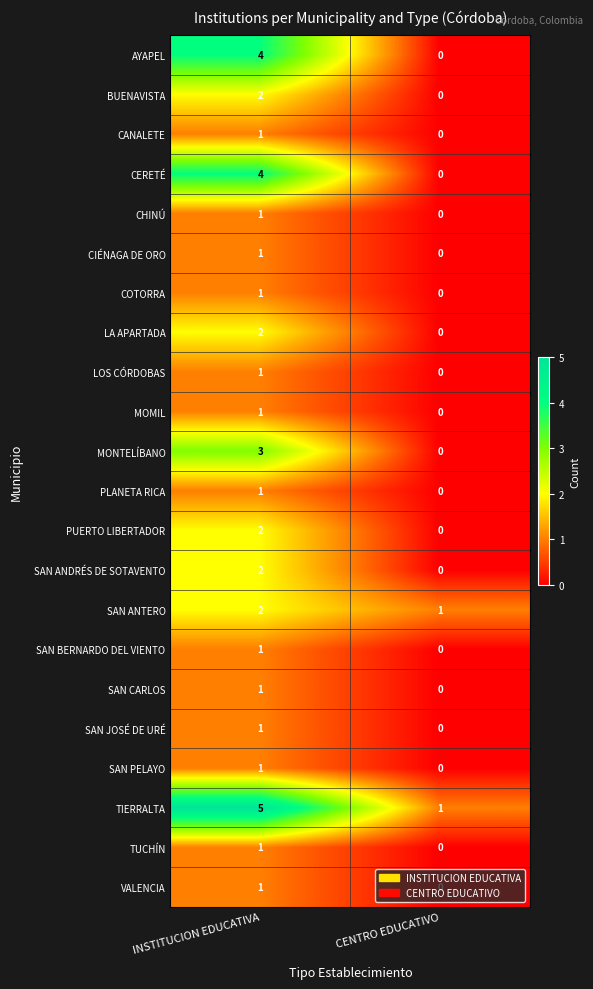

What is the difference between the highest and lowest values at INSTITUCION EDUCATIVA?

4